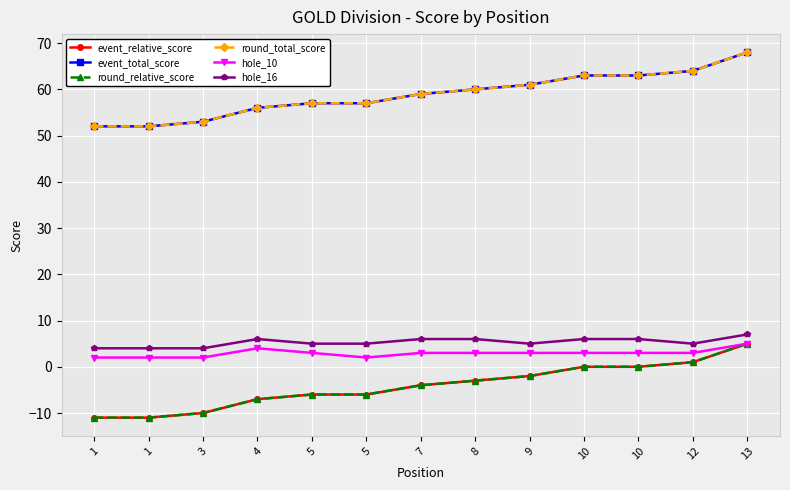

How many lines are shown in the chart?

6